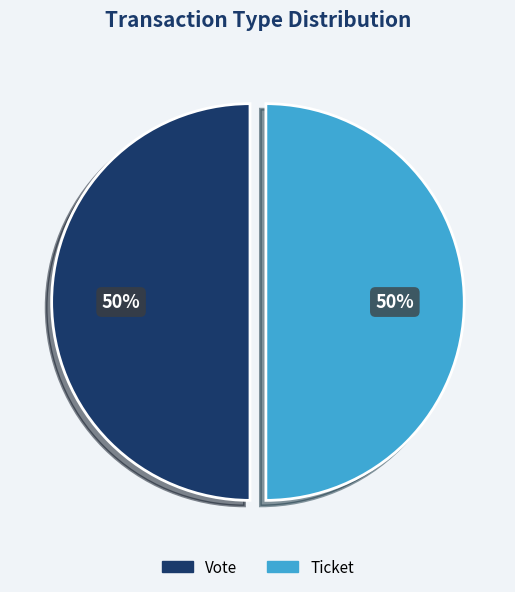

Do Ticket and Vote together represent more than half of the pie?

Yes